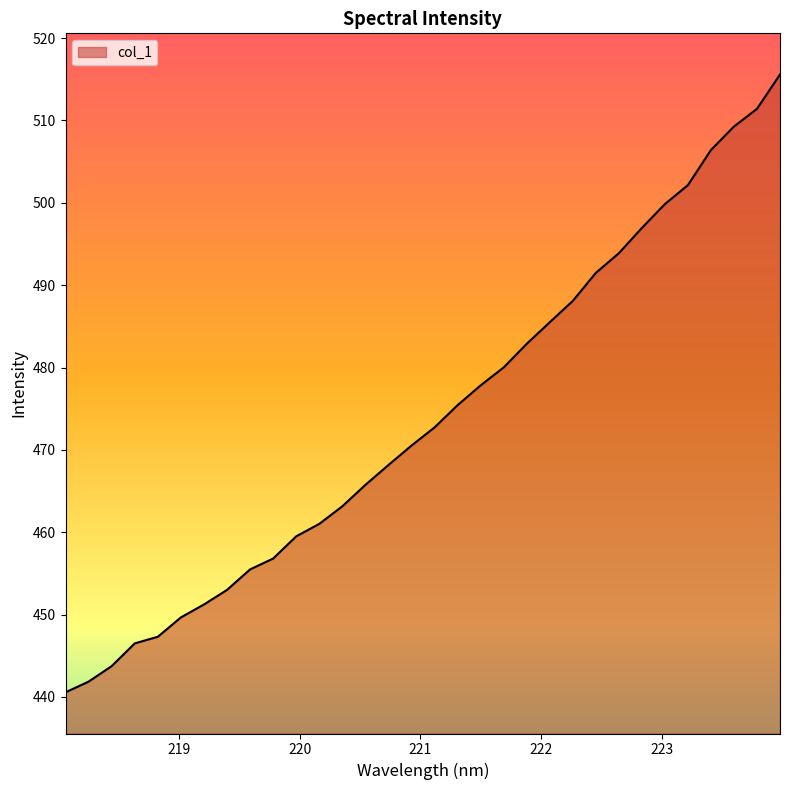

What is the smallest value displayed?

440.6